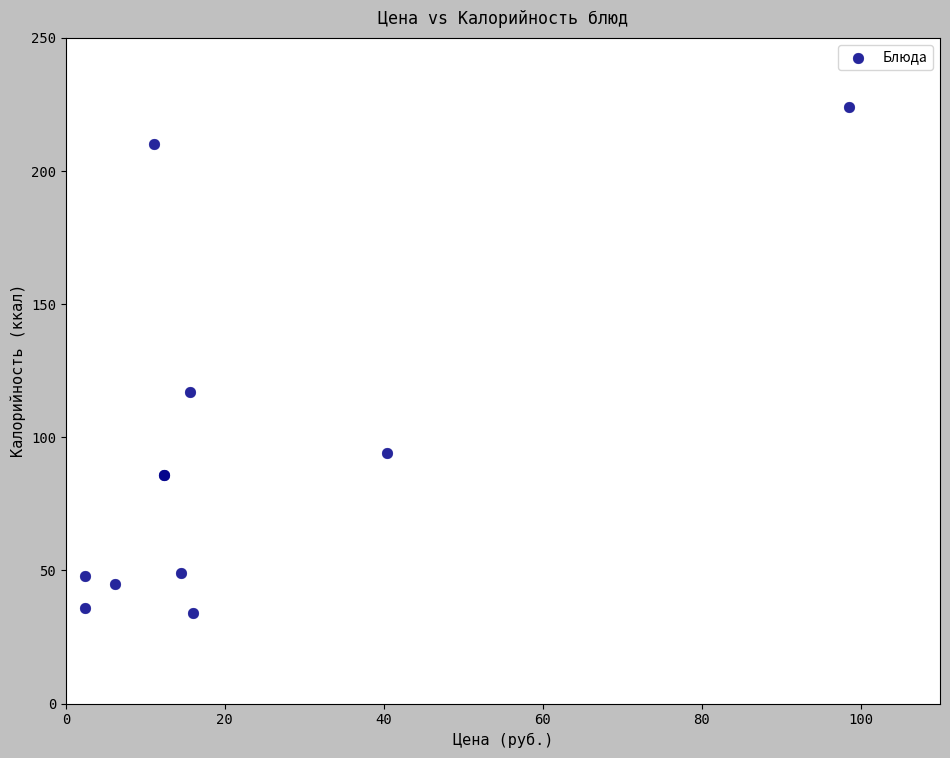

What Y value in the scatter plot is closest to 129?

117